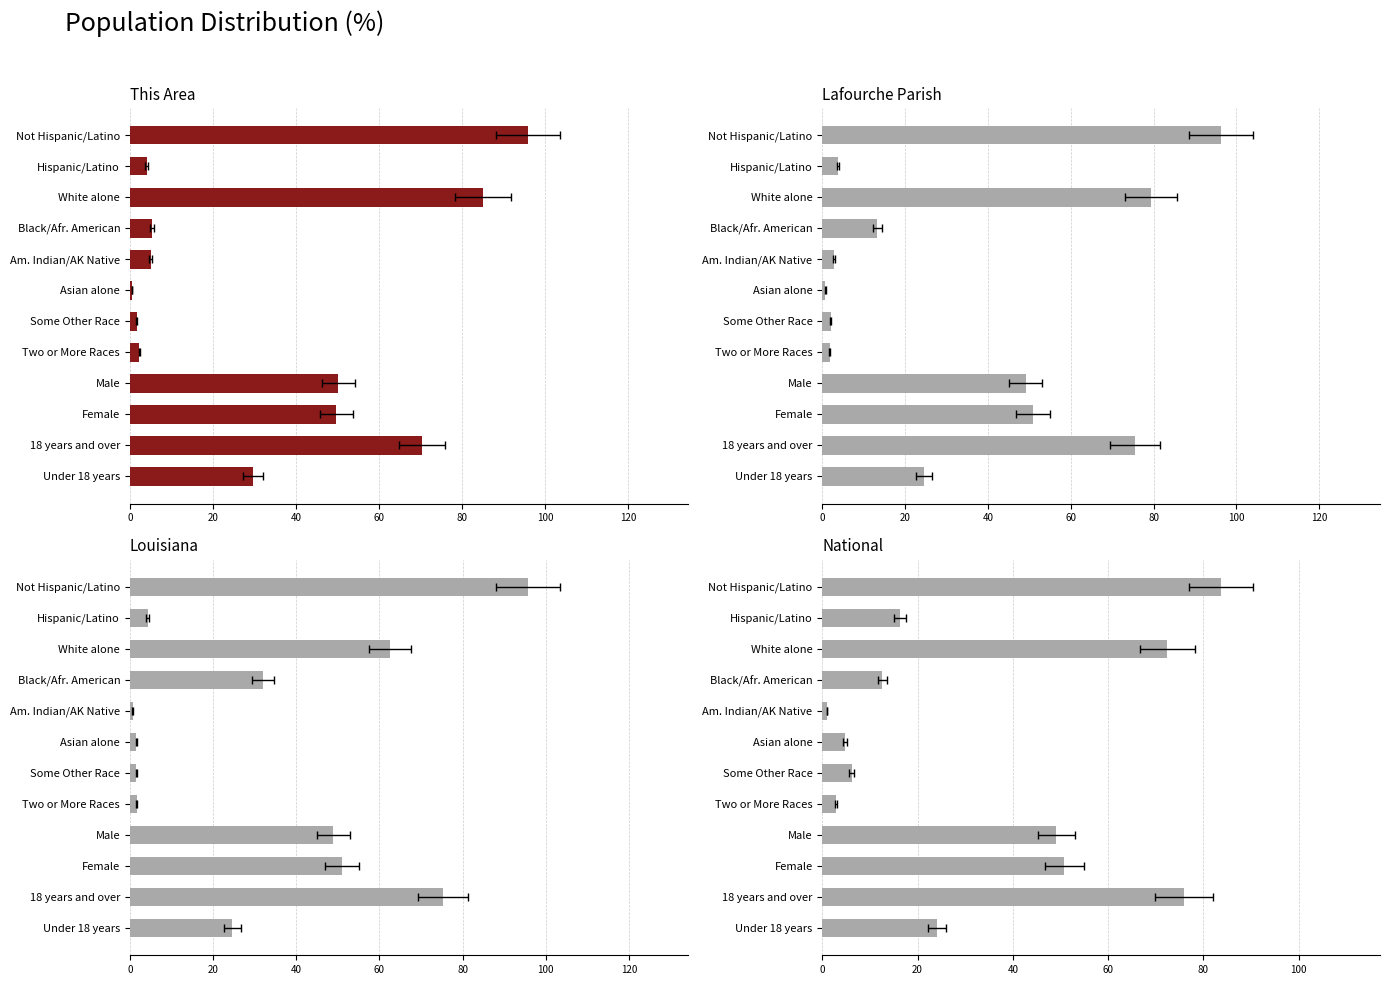

How many groups of bars are there?

12